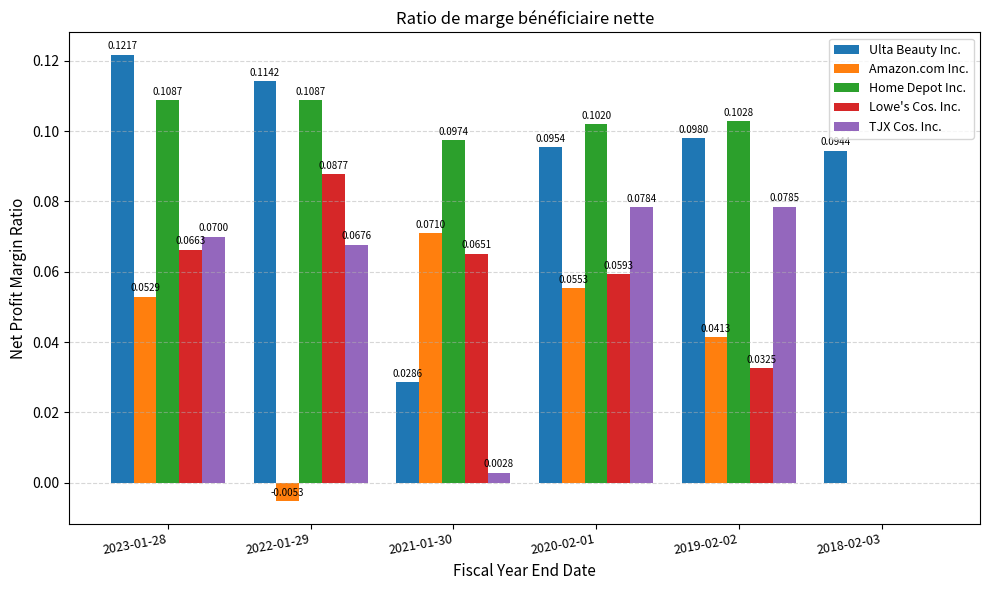

Which series changed the most between 2021-01-30 and 2018-02-03?

Home Depot Inc.